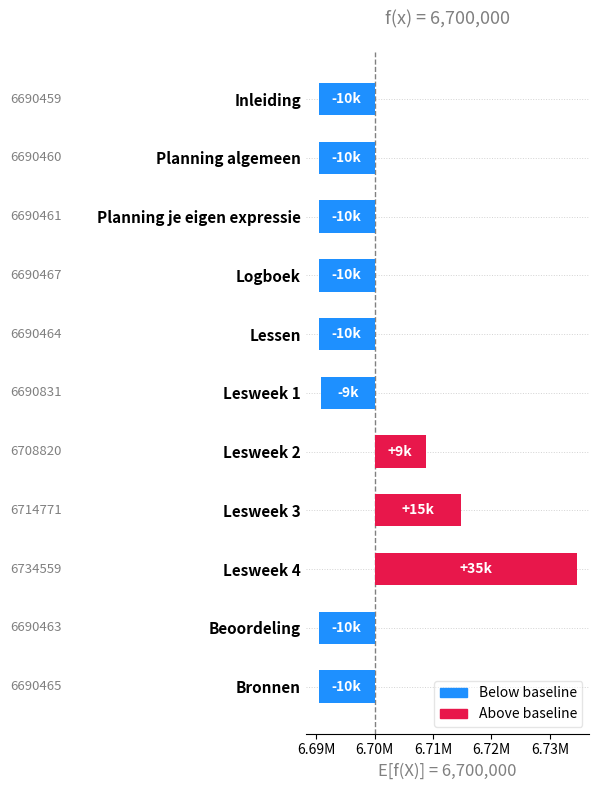

The value at Planning je eigen expressie is -4119. True or false?

False